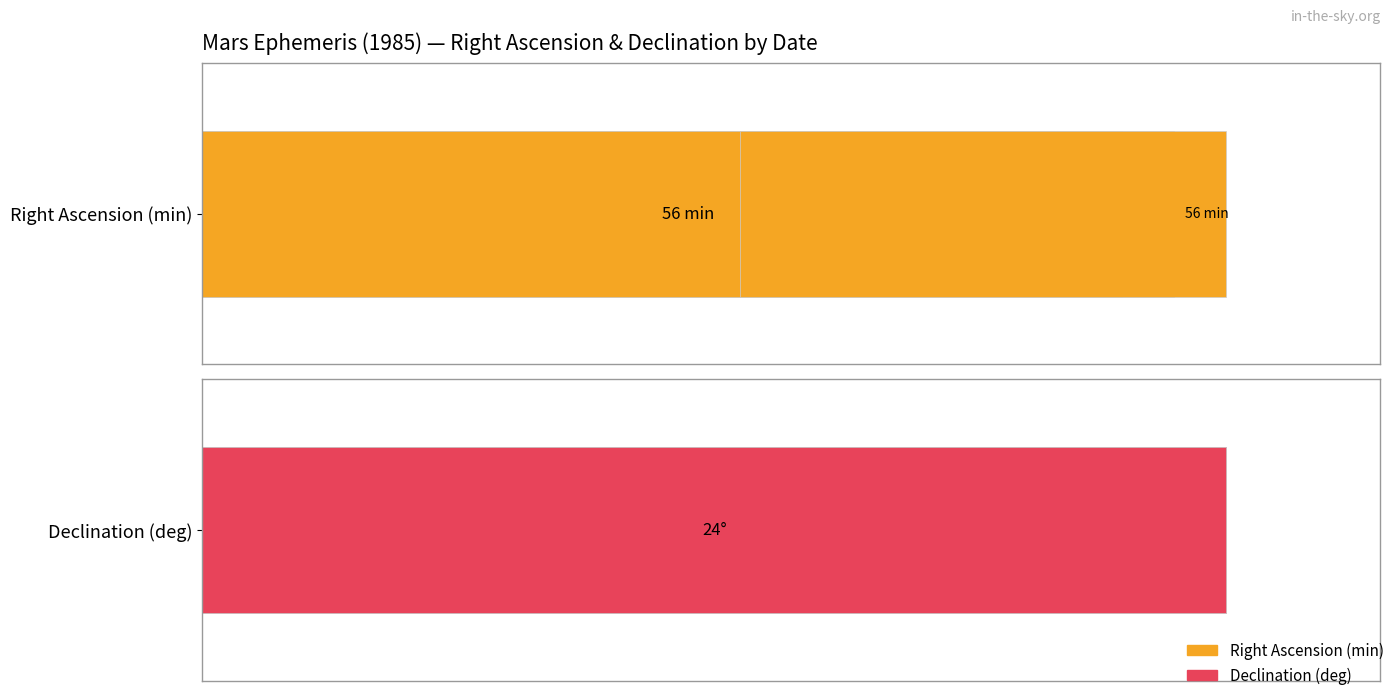

What are all the series names shown in the legend?

Right Ascension (min), Declination (deg)